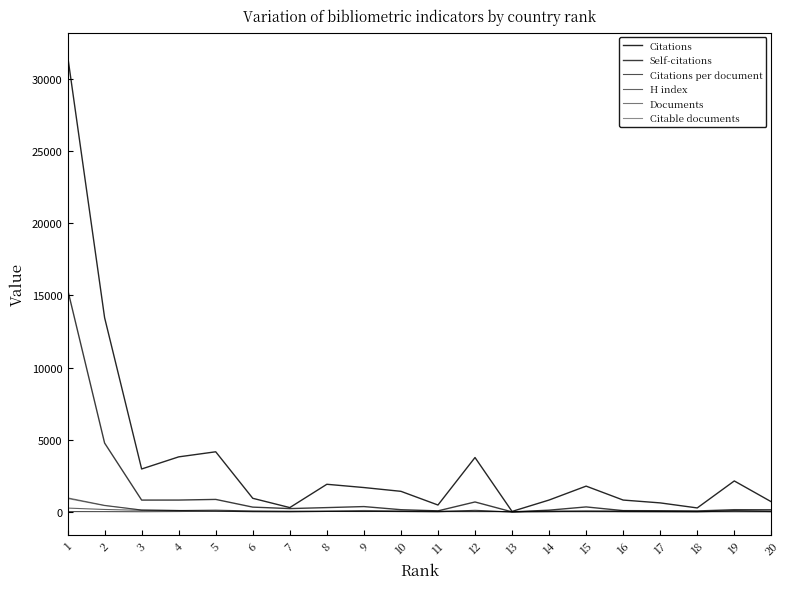

The Self-citations series shows 130.0 at 14. True or false?

True